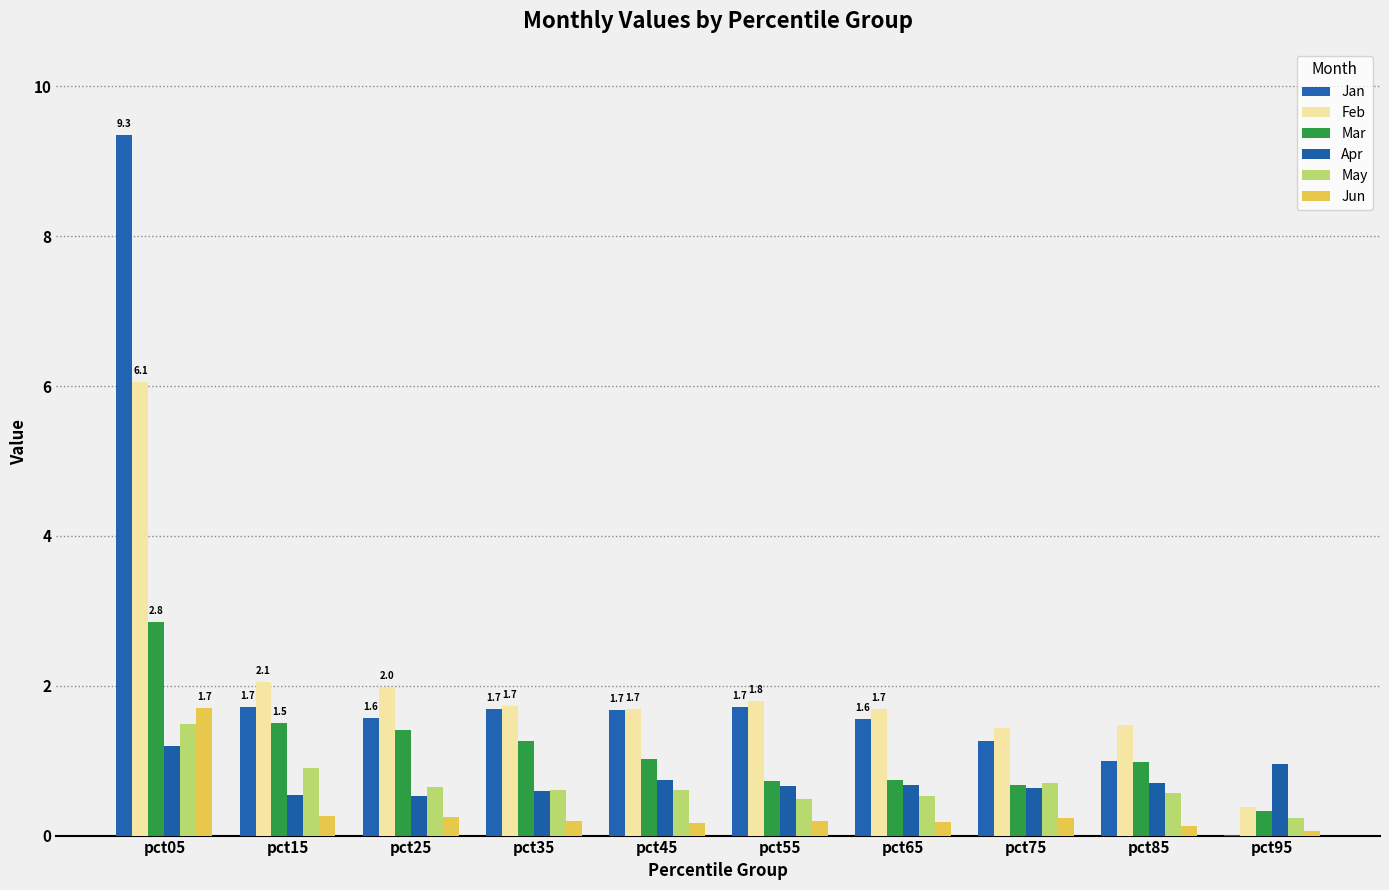

Is it true that Feb equals 9.2 at pct05?

False